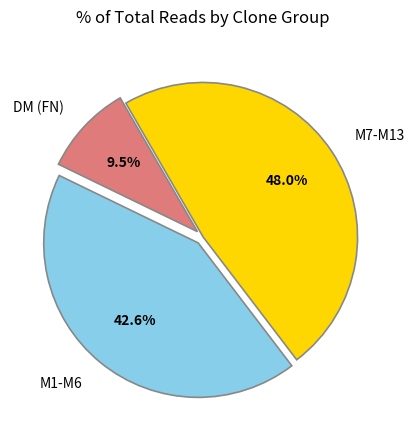

Do M1-M6 and DM (FN) together represent more than half of the pie?

Yes